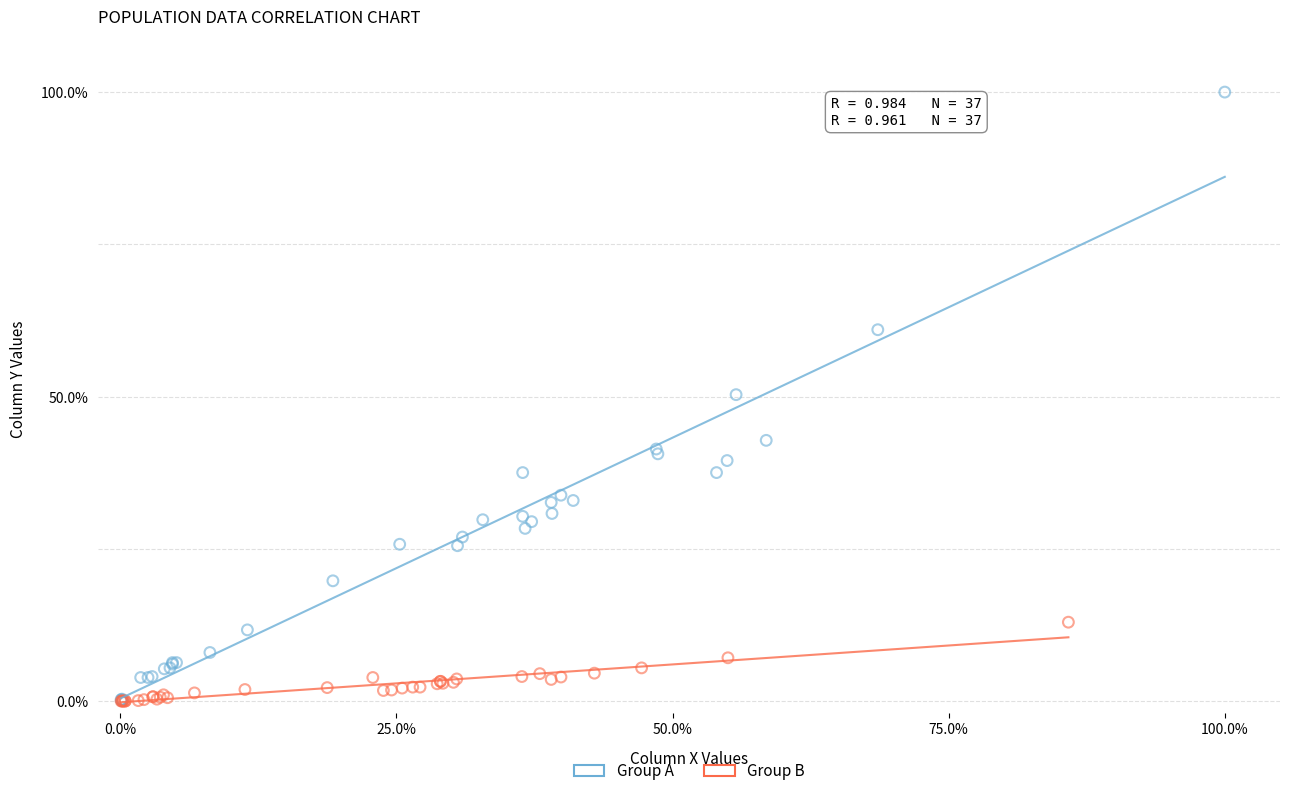

Which series has the largest Y range (max minus min)?

Group A